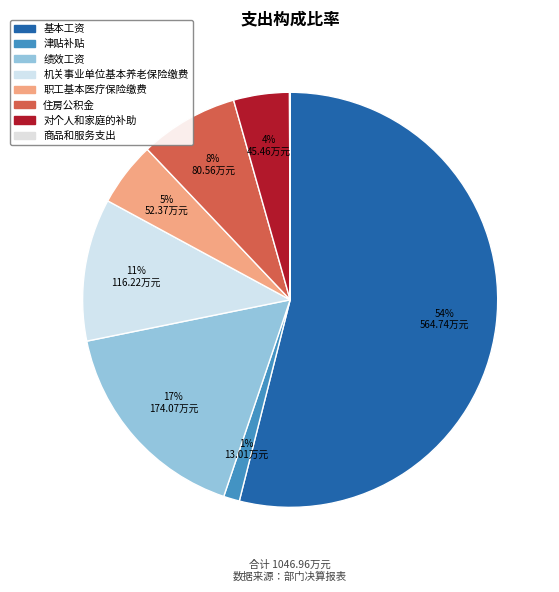

Count the number of slices in the pie.

8